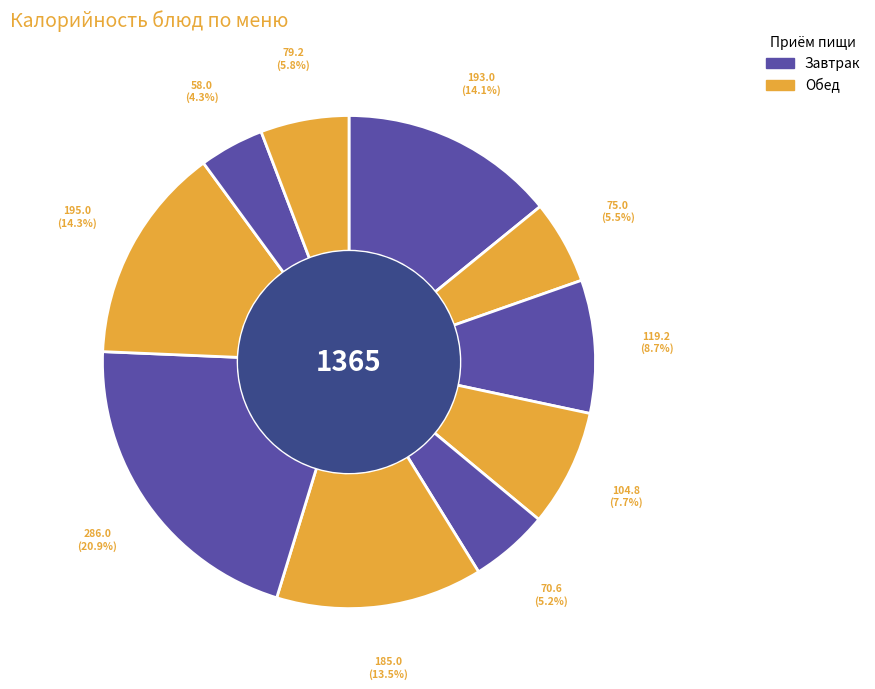

How many segments does this pie chart have?

10